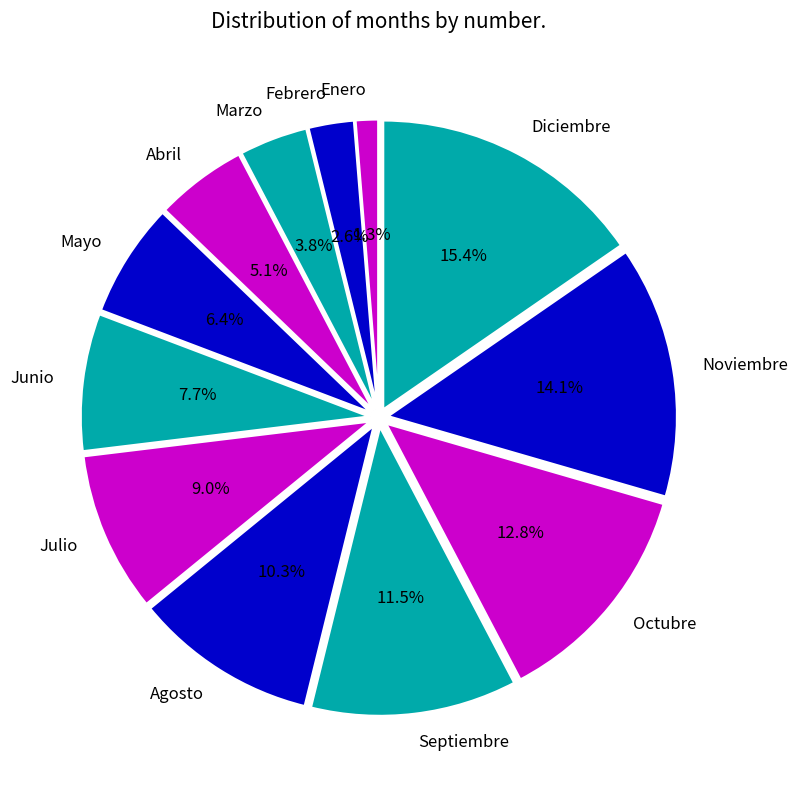

To the nearest percent, what is the difference between the largest and smallest slice percentages?

14%